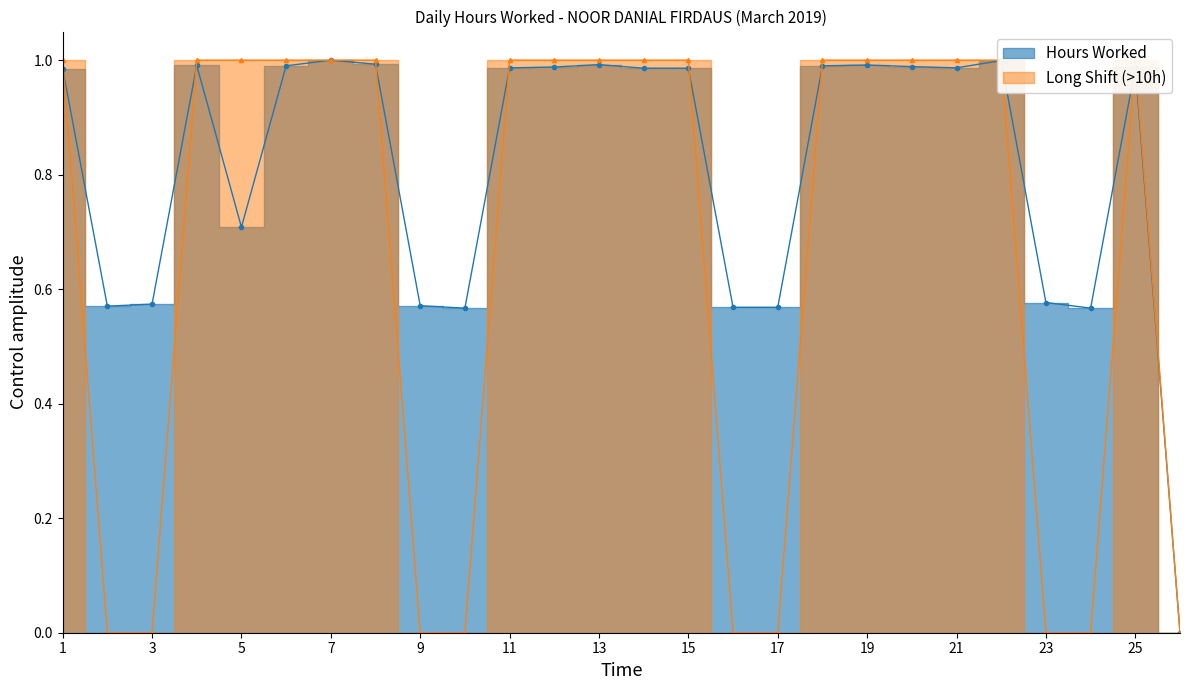

How many values exceed 0?

25